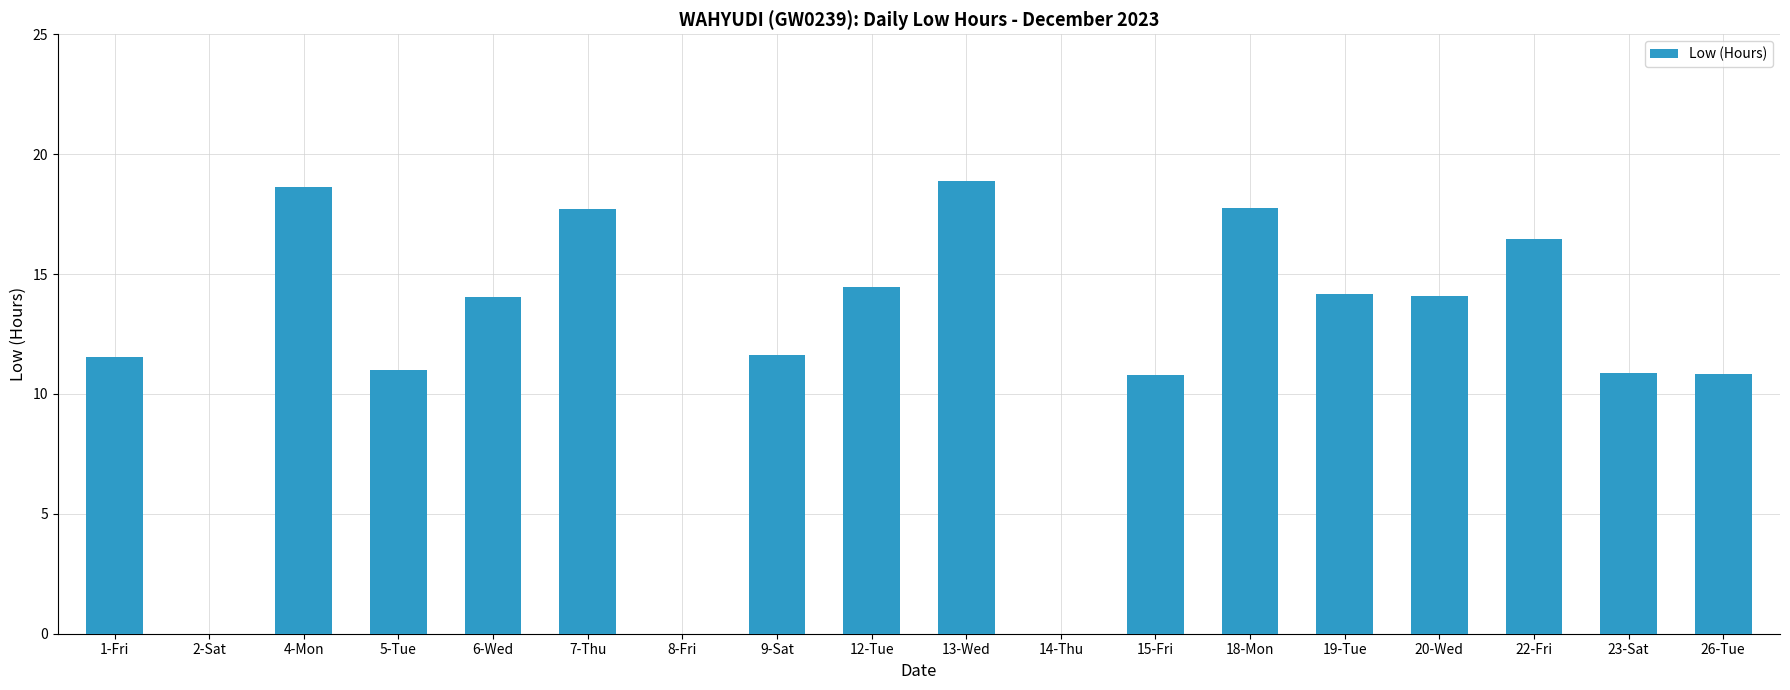

At which category does the chart reach its peak across all series?

13-Wed